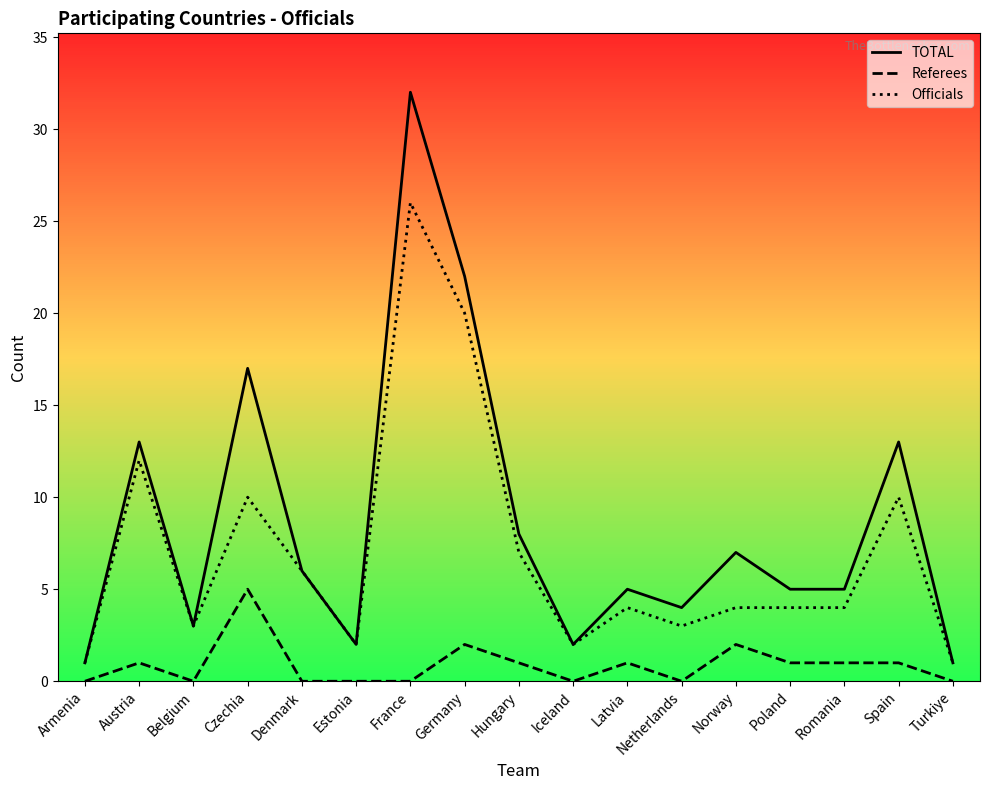

True or false: Referees and TOTAL cross at least once.

False